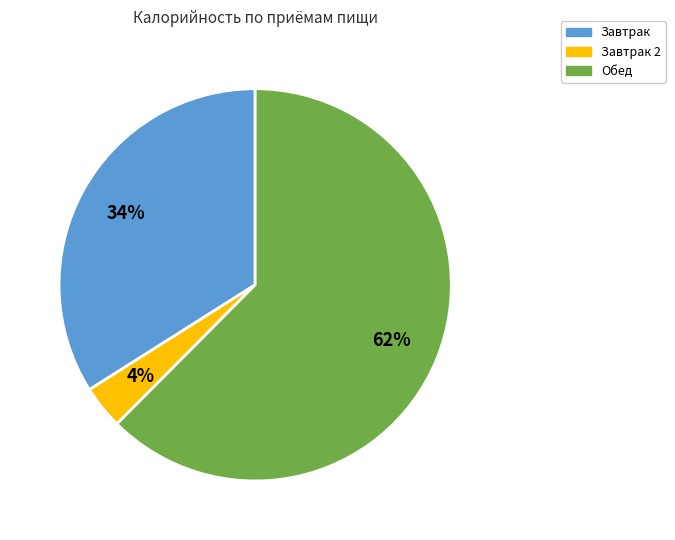

To the nearest percent, what percentage of the pie is Обед?

62%